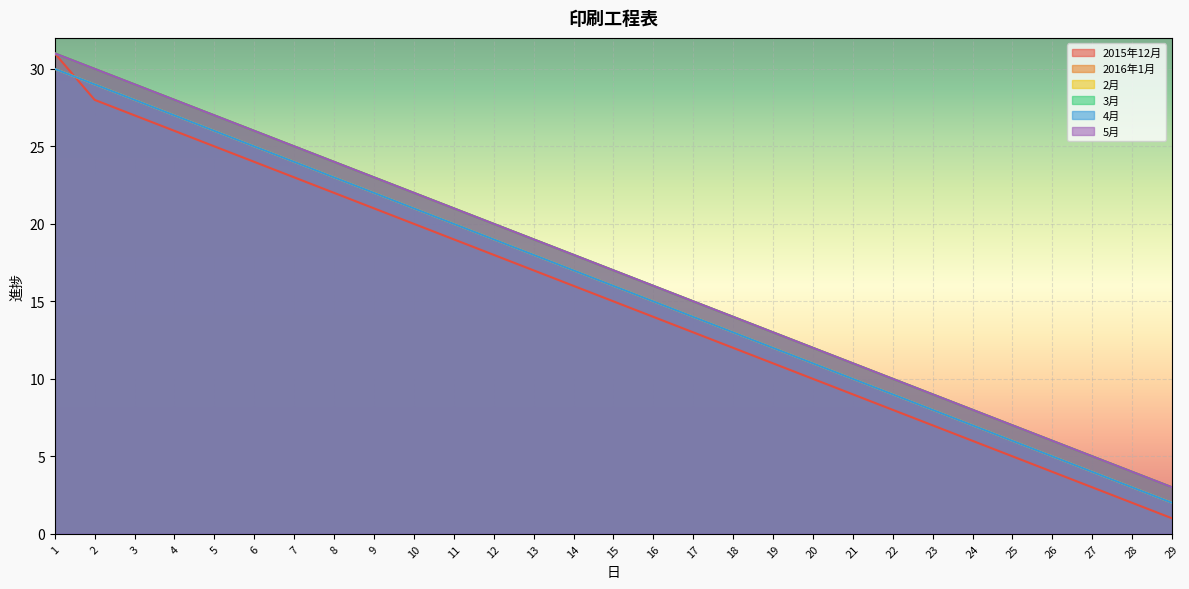

True or false: 3月 and 2015年12月 intersect in this chart.

False